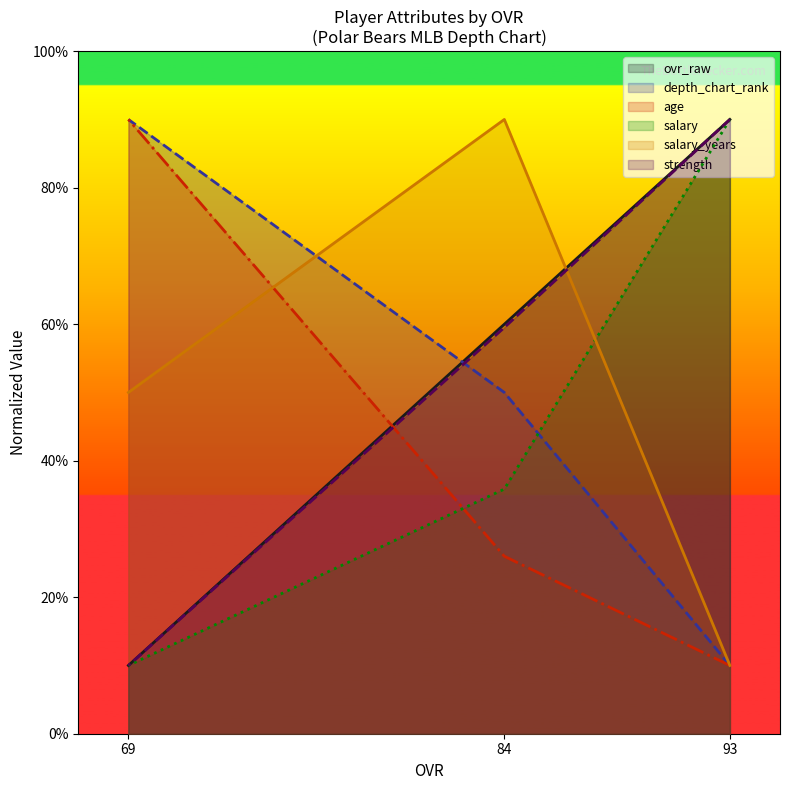

Where is age nearest to the value 50?

84